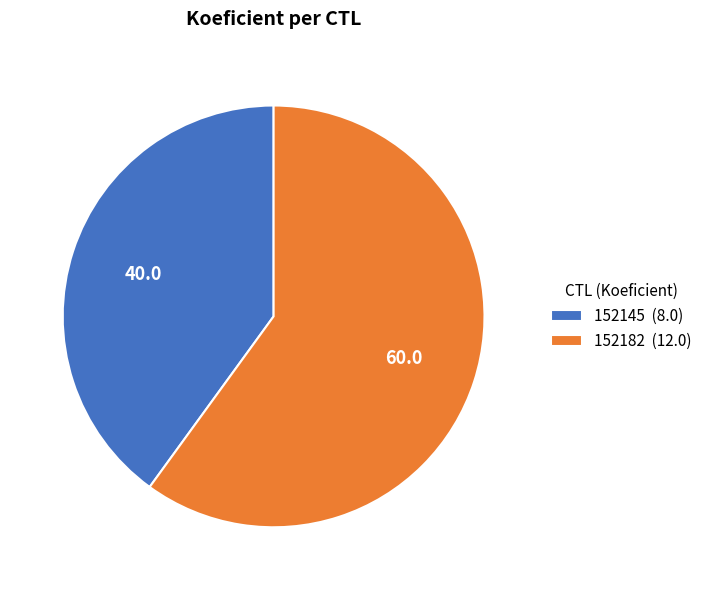

Does any single category account for the majority?

Yes